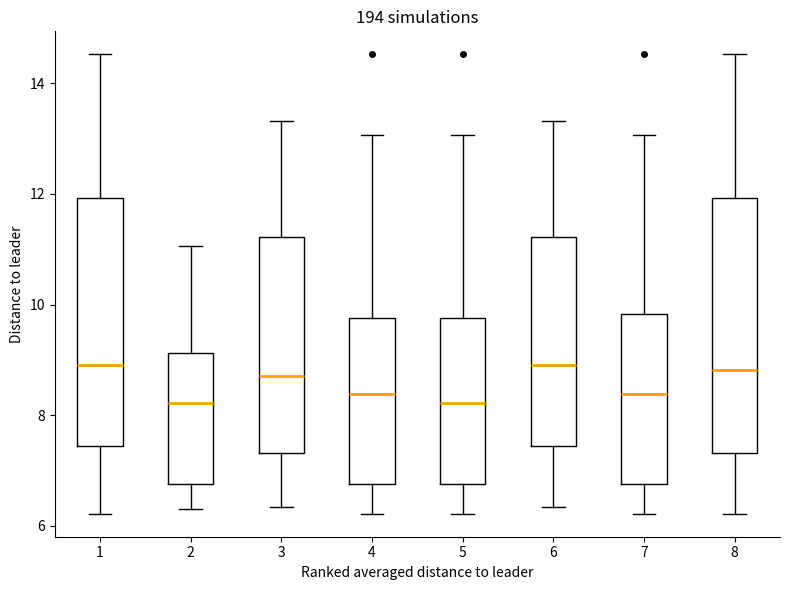

Reading left to right, read every box against the y-axis: the position of its median line, the range the box covers, and the ends of its whiskers. The values are not printed on the chart, so give them approximately, as read against the axis.

1: median 9.0, box 7.4 to 12.0, whiskers 6.2 to 14.6
2: median 8.2, box 6.8 to 9.2, whiskers 6.4 to 11.0
3: median 8.8, box 7.4 to 11.2, whiskers 6.4 to 13.4
4: median 8.4, box 6.8 to 9.8, whiskers 6.2 to 13.0
5: median 8.2, box 6.8 to 9.8, whiskers 6.2 to 13.0
6: median 9.0, box 7.4 to 11.2, whiskers 6.4 to 13.4
7: median 8.4, box 6.8 to 9.8, whiskers 6.2 to 13.0
8: median 8.8, box 7.4 to 12.0, whiskers 6.2 to 14.6